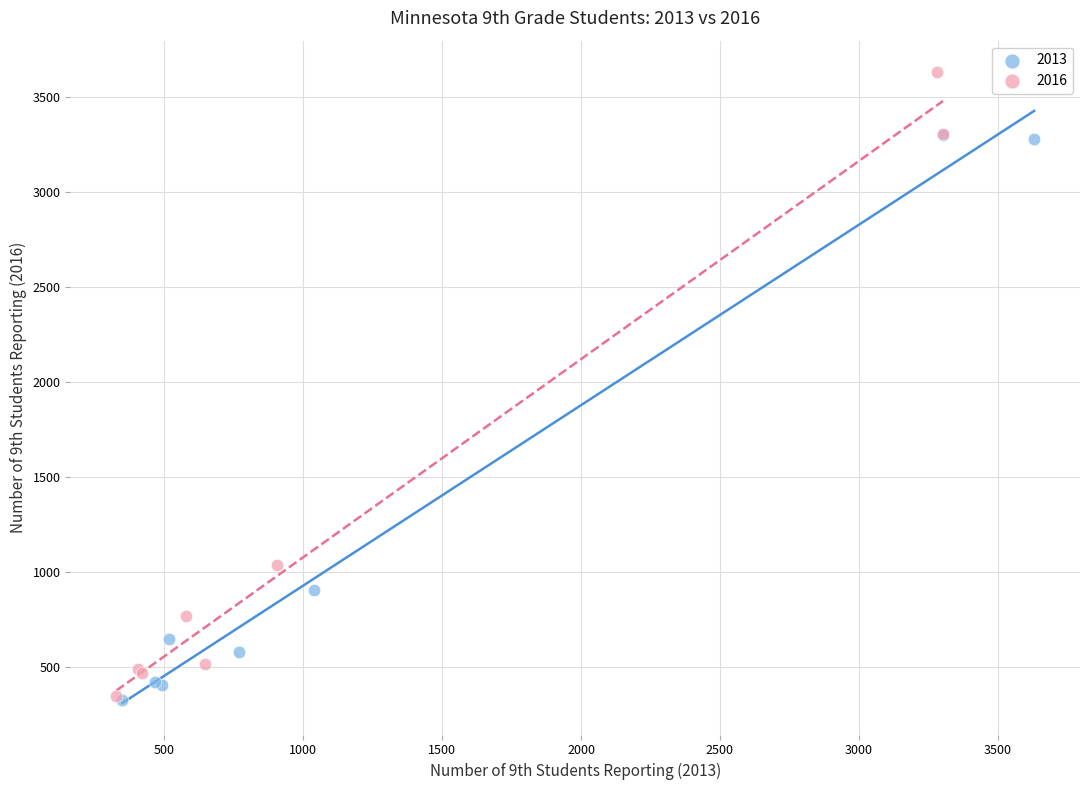

Which series contains the highest Y value?

2016